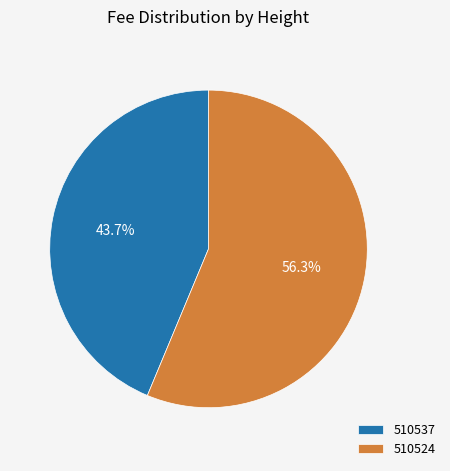

What is the ratio of the value at 510524 to the value at 510537?

1.3